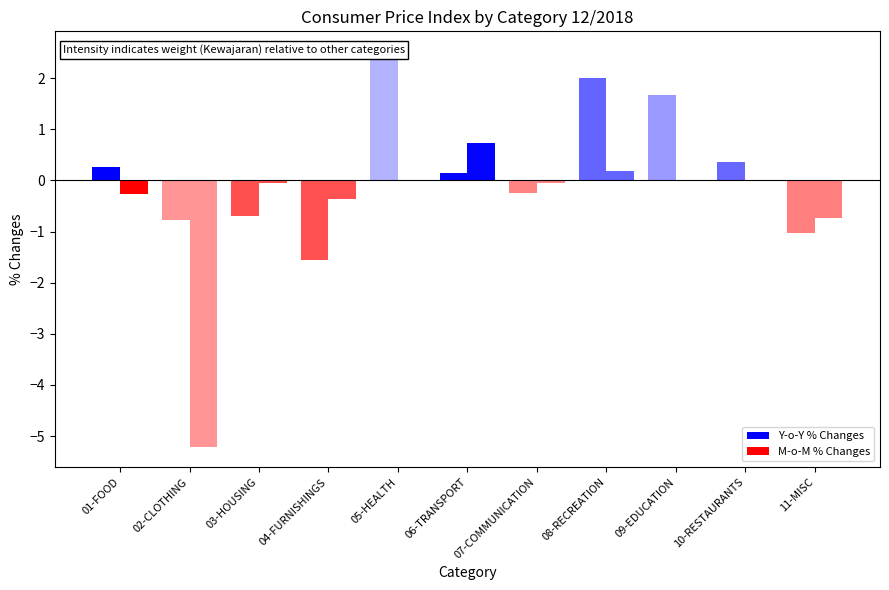

At which category is the sum across all series the highest?

05-HEALTH